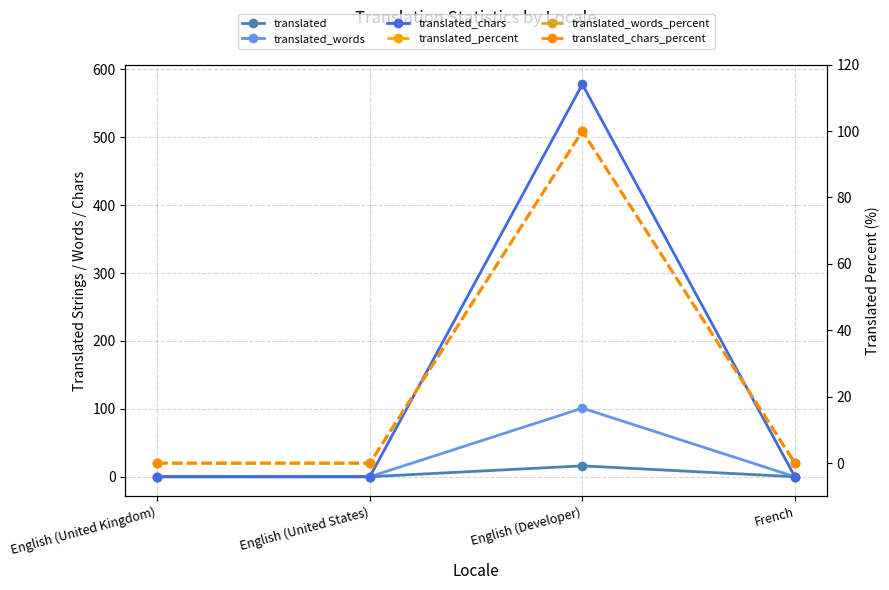

How many values in translated_words are above zero?

1